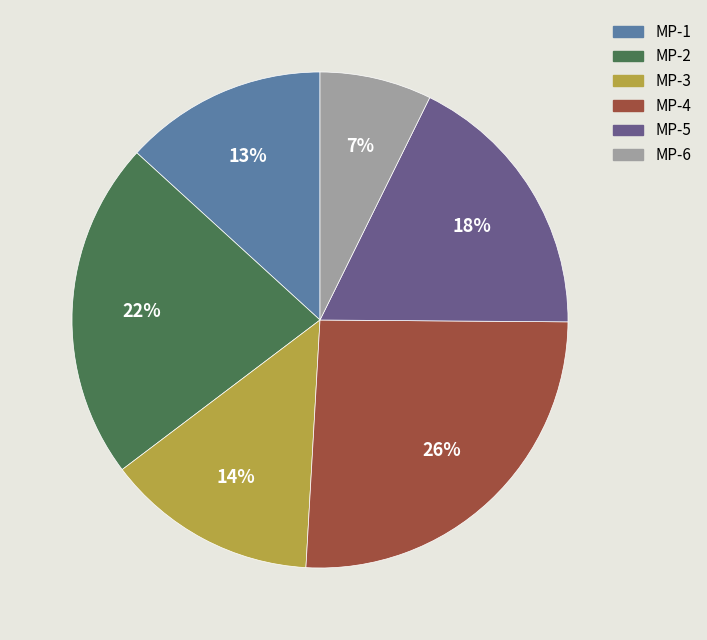

True or false: MP-2 accounts for 22% of the total.

True